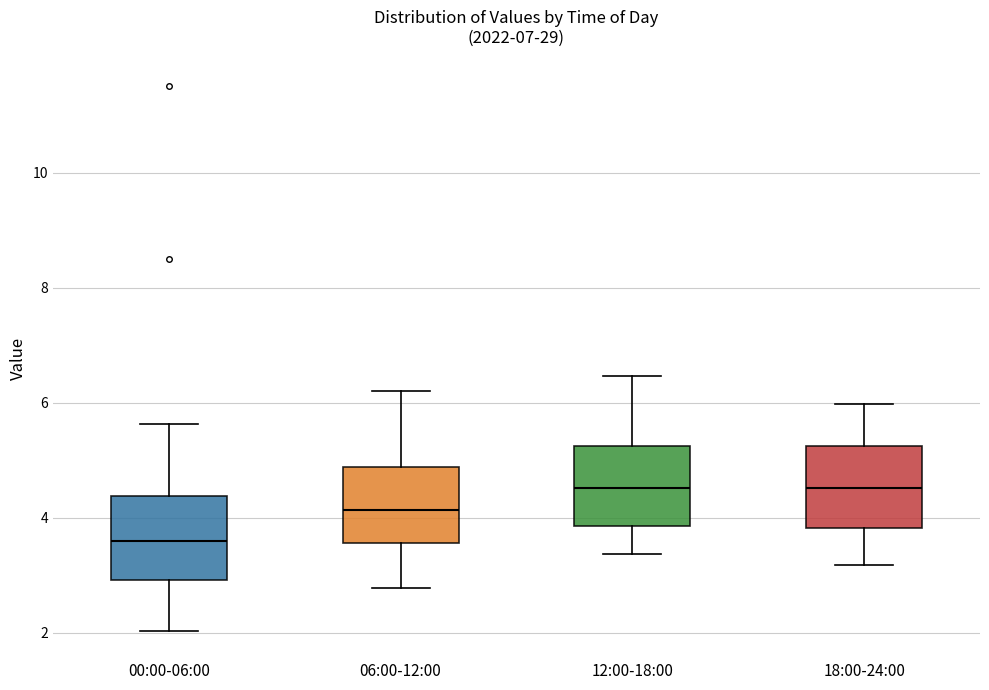

Reading left to right, transcribe this box plot: for each box, give where its median line is, the range the box spans, and where its two whiskers end, as read against the y-axis. The values are not printed on the chart, so give them approximately, as read against the axis.

00:00-06:00: median 3.6, box 3.0 to 4.4, whiskers 2.0 to 5.6
06:00-12:00: median 4.2, box 3.6 to 4.8, whiskers 2.8 to 6.2
12:00-18:00: median 4.6, box 3.8 to 5.2, whiskers 3.4 to 6.4
18:00-24:00: median 4.6, box 3.8 to 5.2, whiskers 3.2 to 6.0